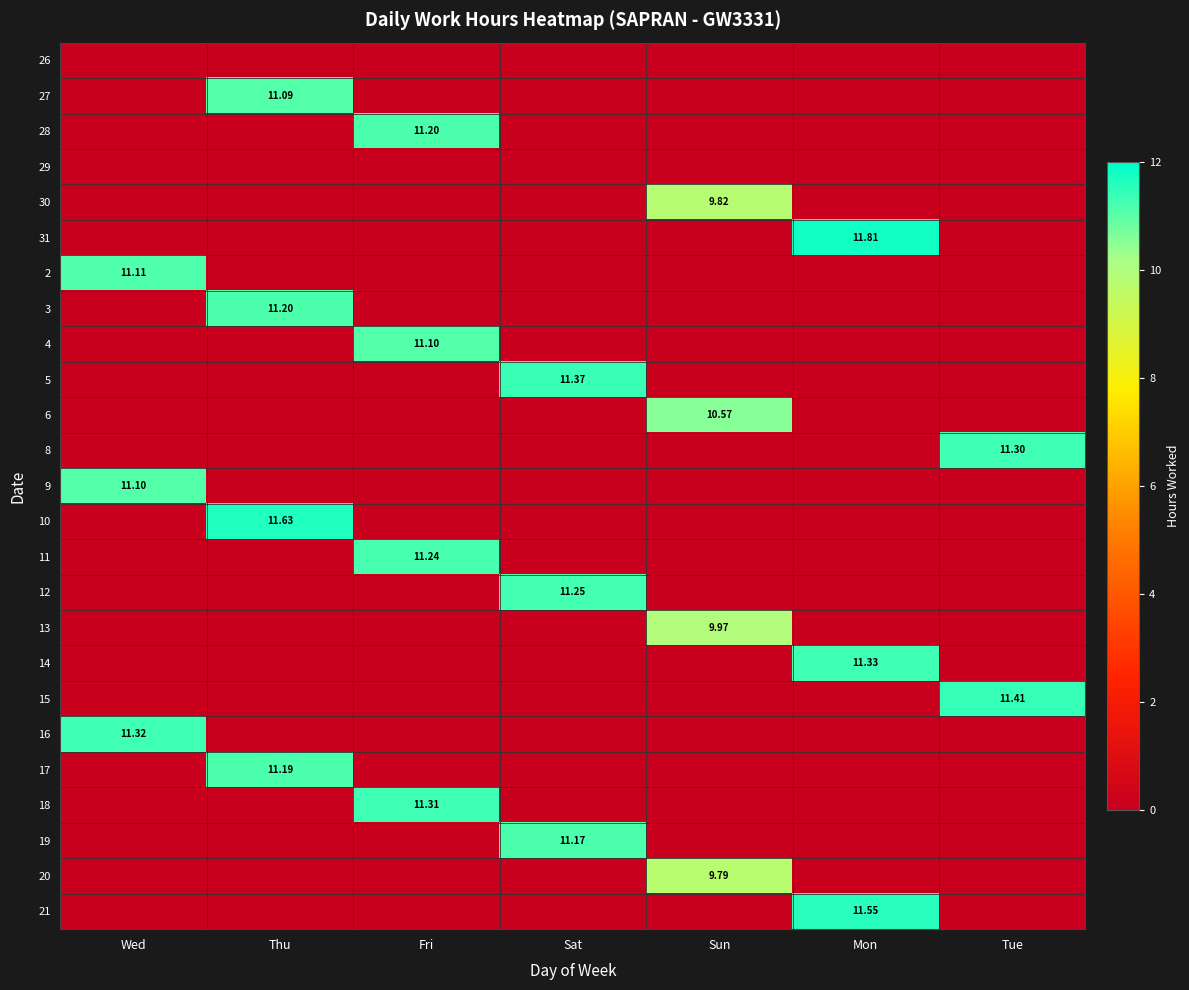

What is the total value across all series at Tue?

22.7